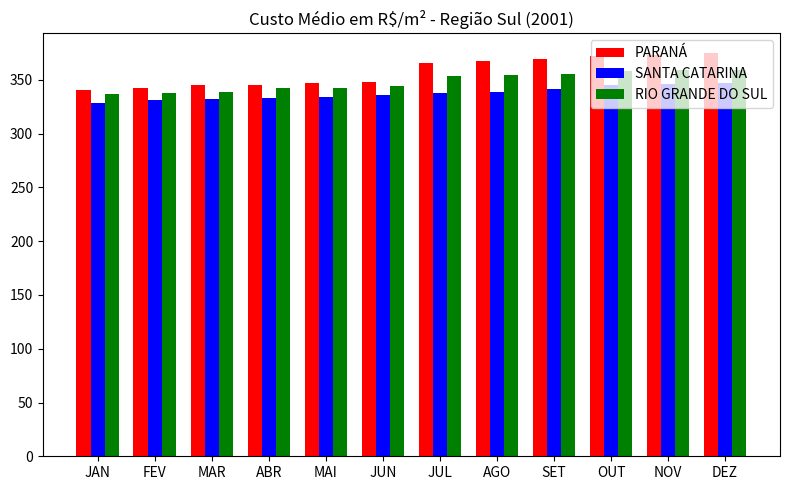

Count the number of categories in the chart.

12